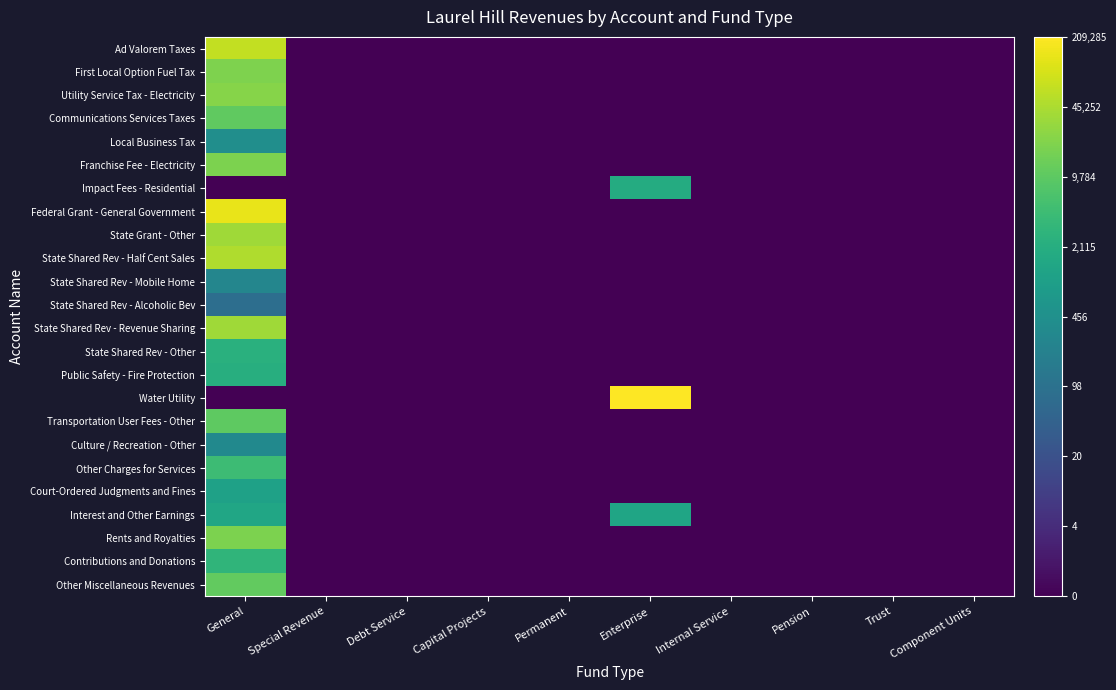

At which category does the chart reach its peak across all series?

Enterprise